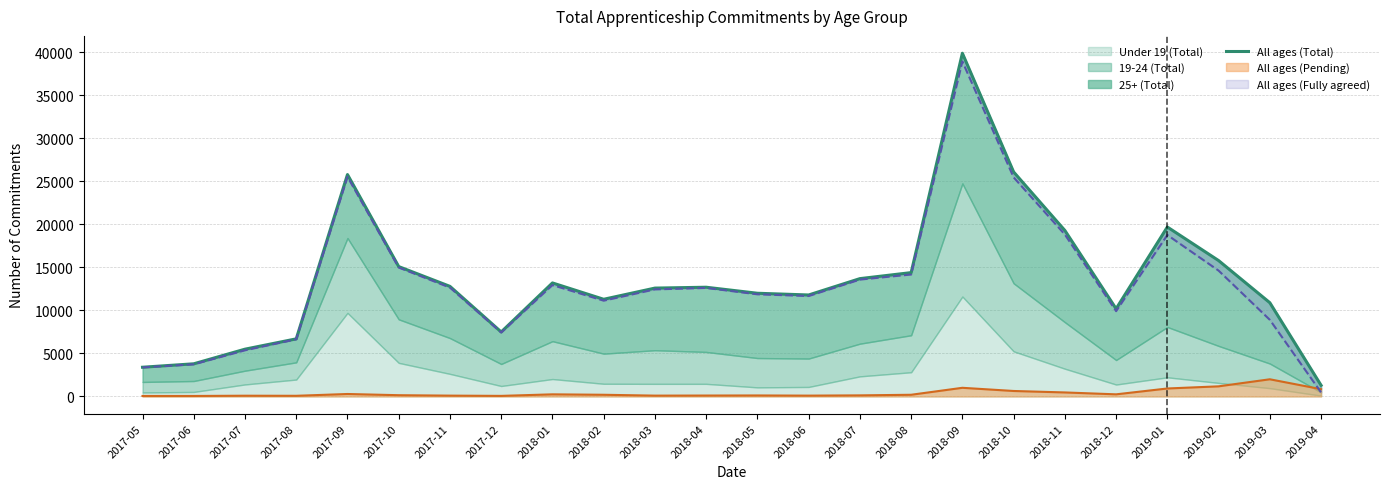

Does the chart have visible grid lines?

Yes